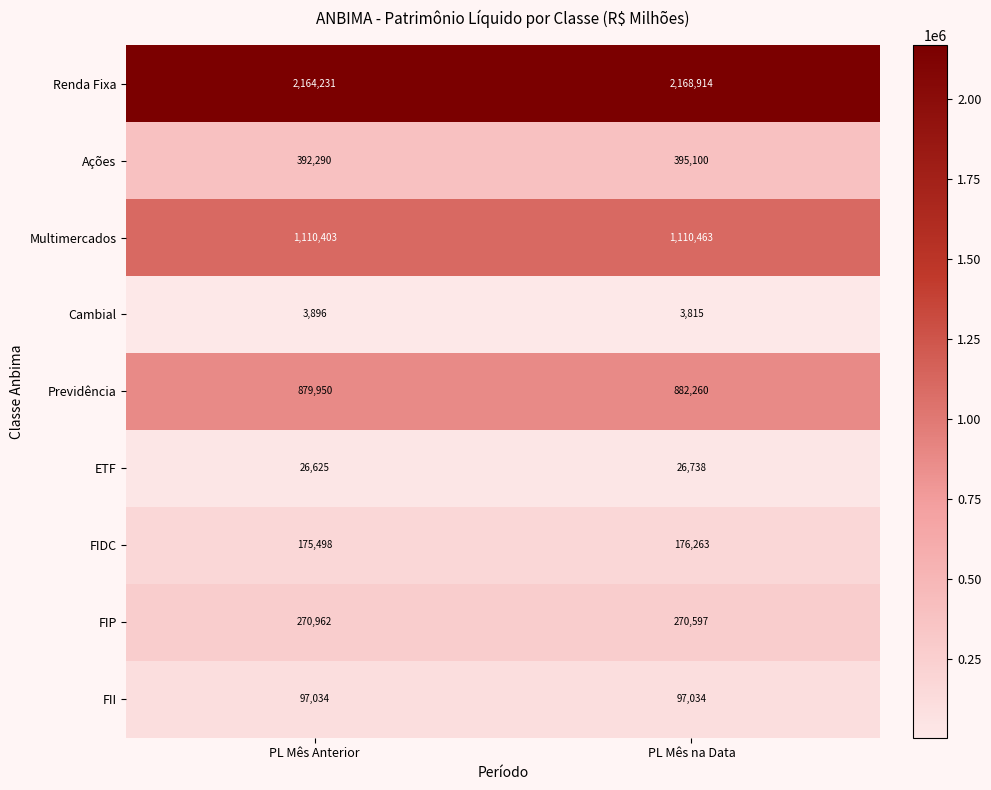

Reading left to right, list all the values displayed in this chart.

Renda Fixa: PL Mês Anterior=2164231	PL Mês na Data=2168914
Ações: PL Mês Anterior=392290	PL Mês na Data=395100
Multimercados: PL Mês Anterior=1110403	PL Mês na Data=1110463
Cambial: PL Mês Anterior=3896	PL Mês na Data=3815
Previdência: PL Mês Anterior=879950	PL Mês na Data=882260
ETF: PL Mês Anterior=26625	PL Mês na Data=26738
FIDC: PL Mês Anterior=175498	PL Mês na Data=176263
FIP: PL Mês Anterior=270962	PL Mês na Data=270597
FII: PL Mês Anterior=97034	PL Mês na Data=97034